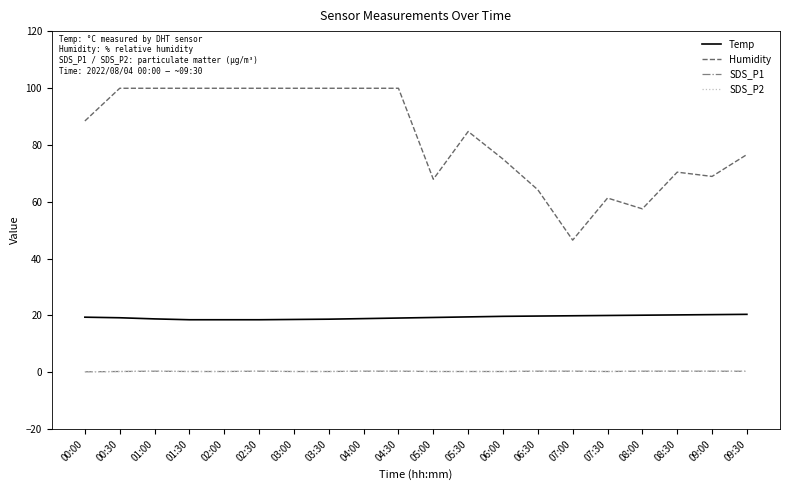

Reading left to right, extract all data points from this chart.

Temp: 19.4	19.2	18.8	18.5	18.5	18.5	18.6	18.7	18.9	19.1	19.3	19.5	19.7	19.8	19.9	20.0	20.1	20.2	20.3	20.4
Humidity: 88.4	99.9	99.9	99.9	99.9	99.9	99.9	99.9	99.9	99.9	67.9	84.7	75.0	64.2	46.5	61.3	57.5	70.4	68.9	76.6
SDS_P1: 0.2	0.3	0.4	0.3	0.3	0.4	0.3	0.3	0.4	0.4	0.3	0.3	0.3	0.4	0.4	0.3	0.4	0.4	0.4	0.4
SDS_P2: 0.2	0.3	0.4	0.3	0.3	0.4	0.3	0.3	0.4	0.4	0.3	0.3	0.3	0.4	0.4	0.3	0.4	0.4	0.4	0.4